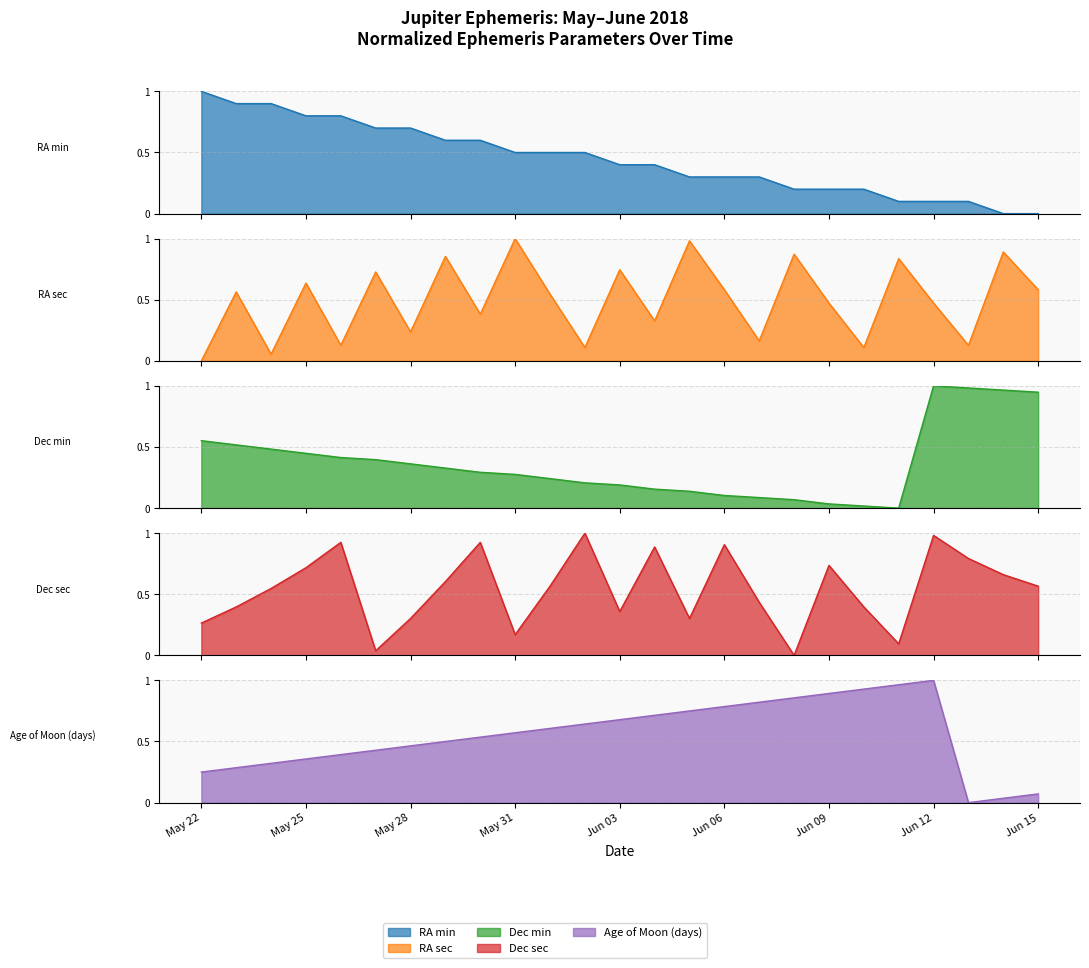

Which category has the lowest value in the Age of Moon (days) series?

Jun 13